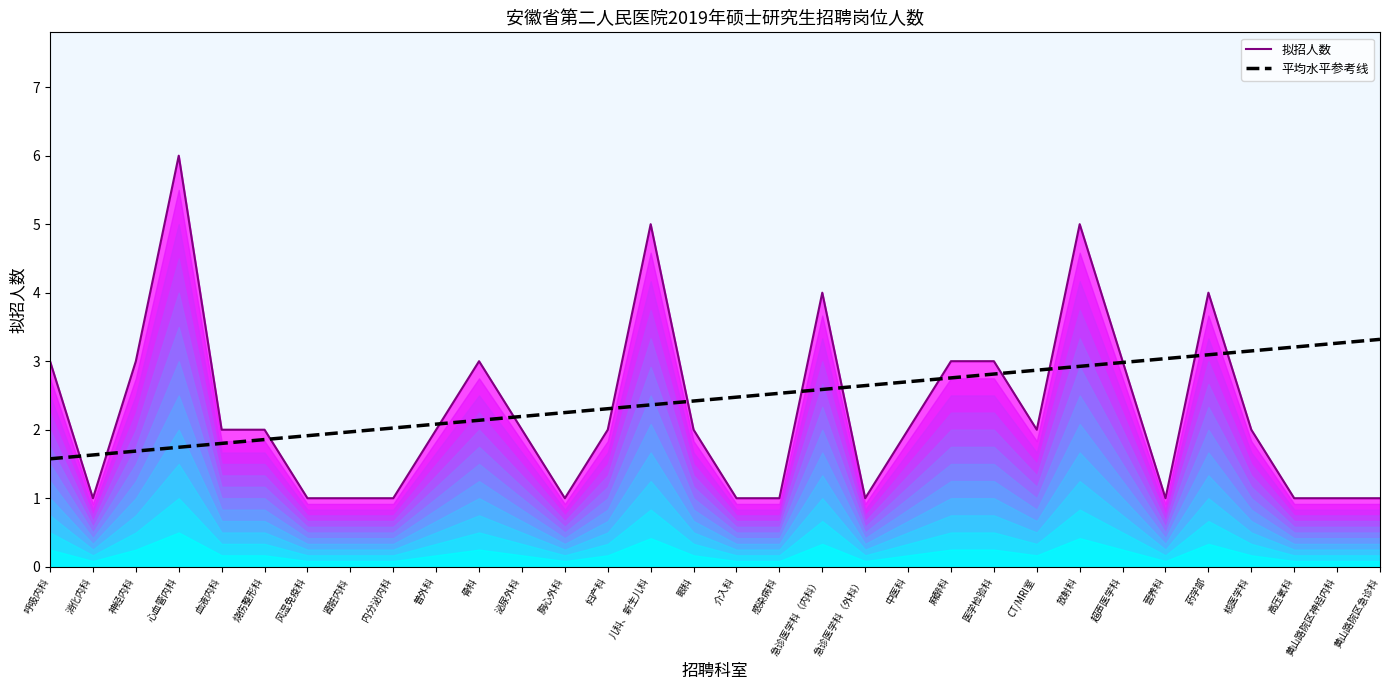

What is the difference between the maximum and minimum values in the 平均水平参考线 series?

1.7